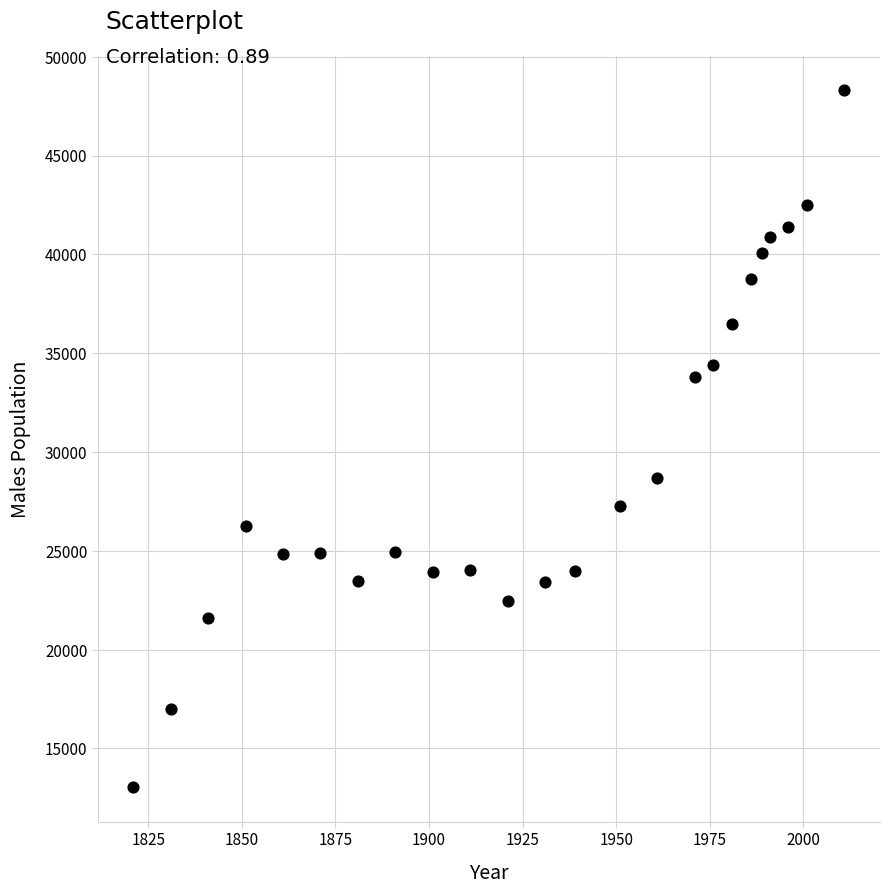

What is the range of X values (max minus min)?

190